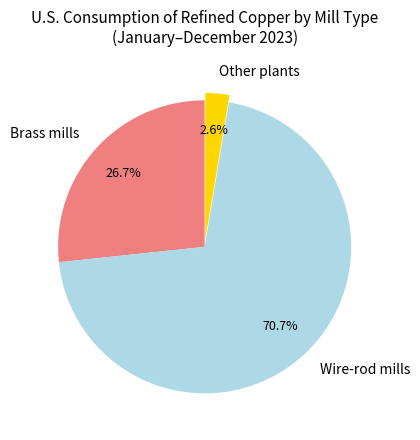

What is the smallest slice in the pie chart?

Other plants